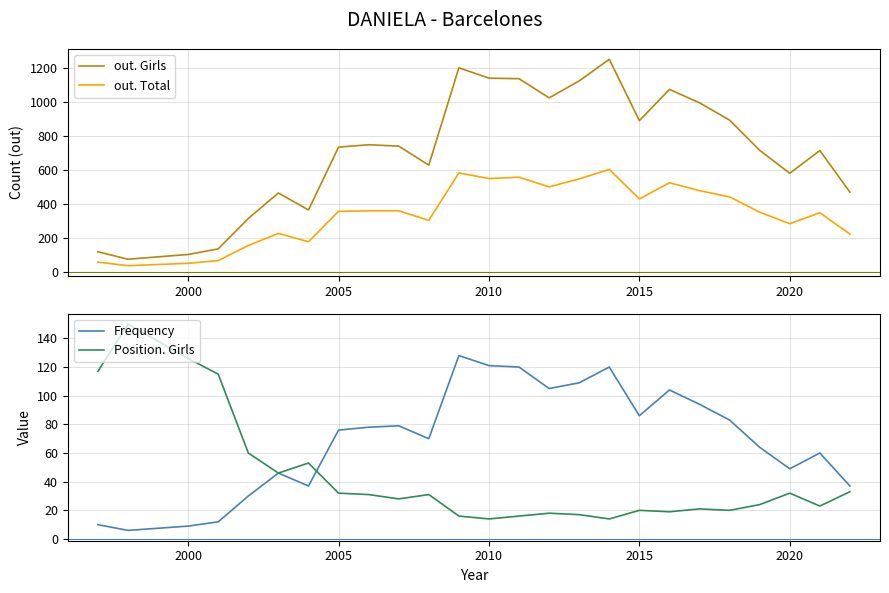

True or false: out. Total and out. Girls intersect in this chart.

False